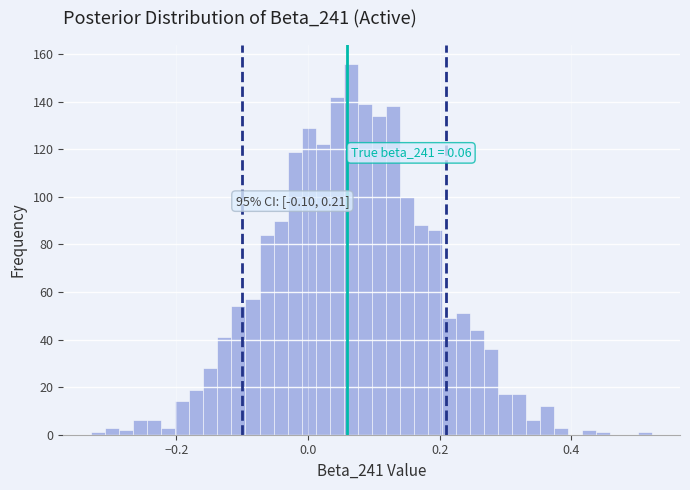

Read against the x-axis, roughly where is the centre of the tallest bar?

0.06